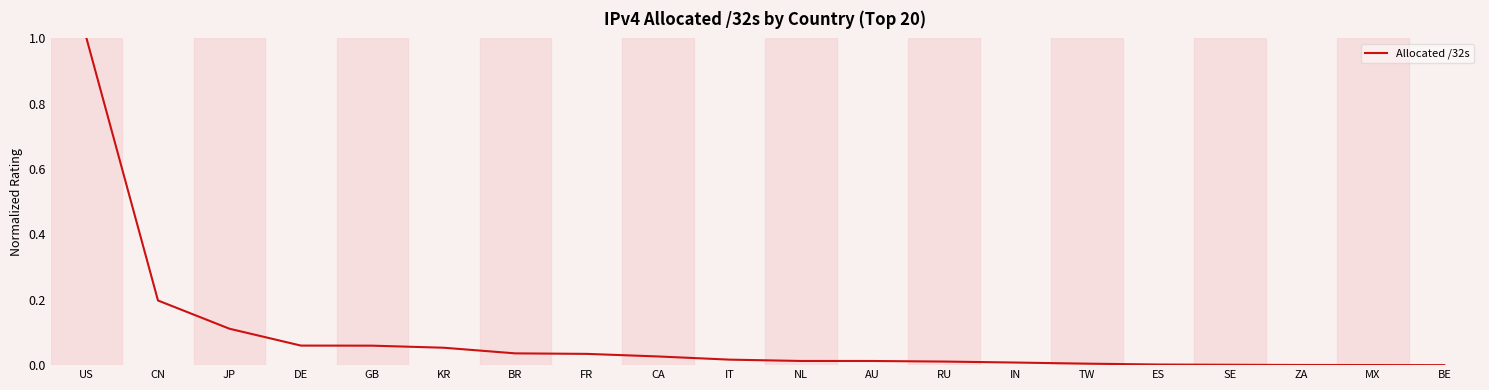

What is the difference between the maximum and minimum values?

1.0